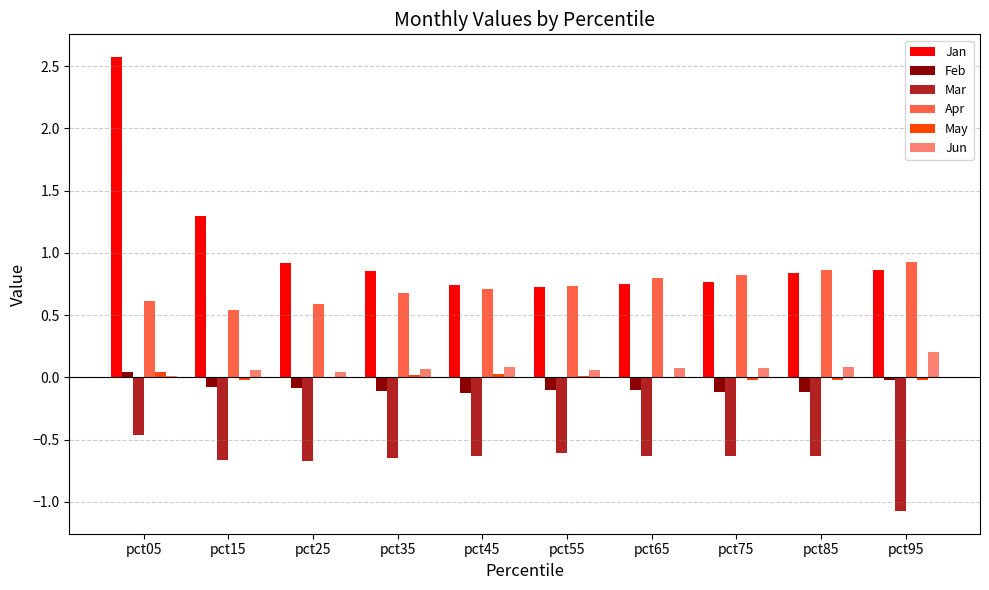

Between pct15 and pct45, which series saw the biggest shift?

Jan